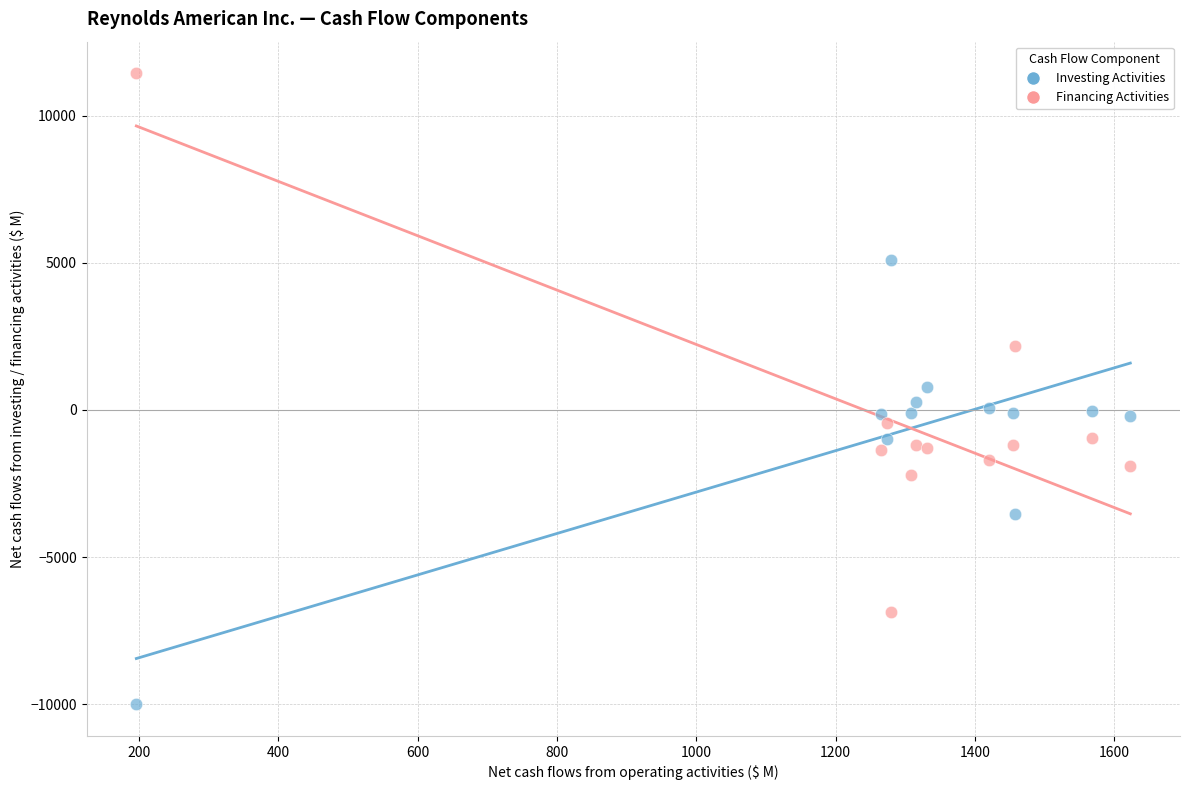

Across all data points, what is the range of Y values (max minus min)?

21443